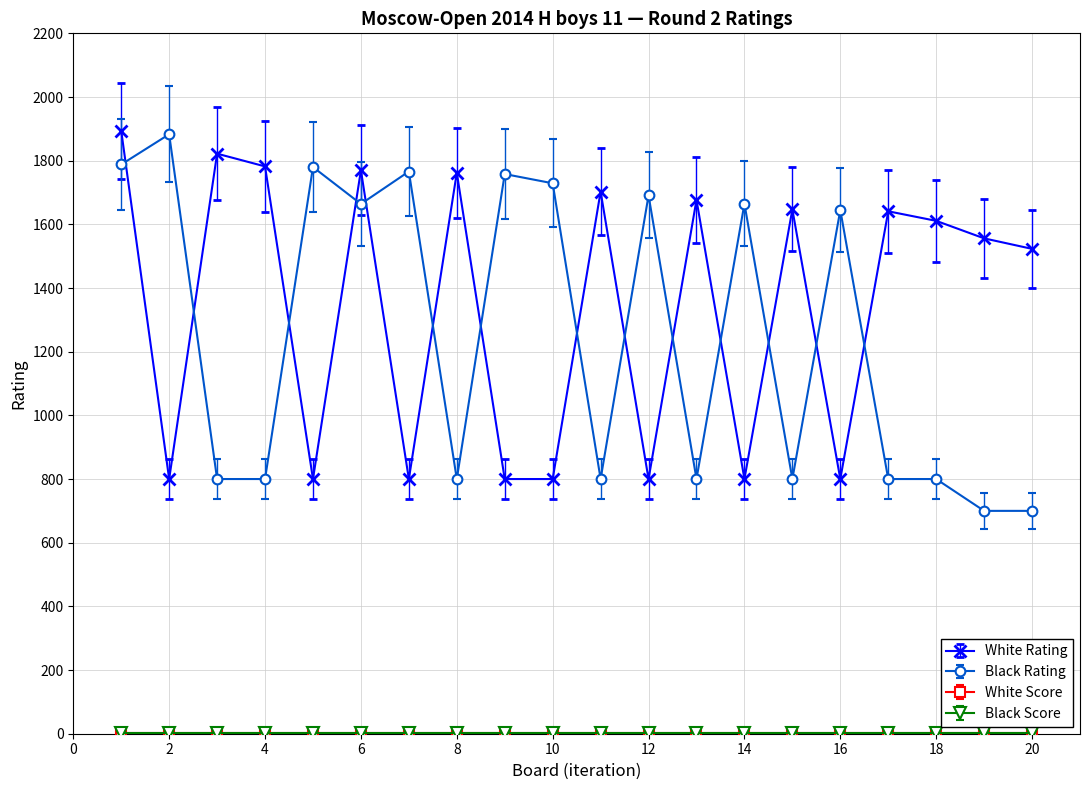

Is this an area chart (filled region under the line)?

No